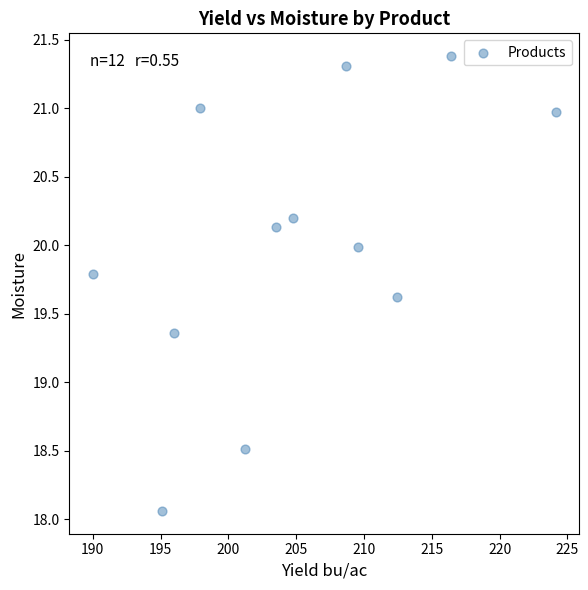

What is the average X value?

205.0